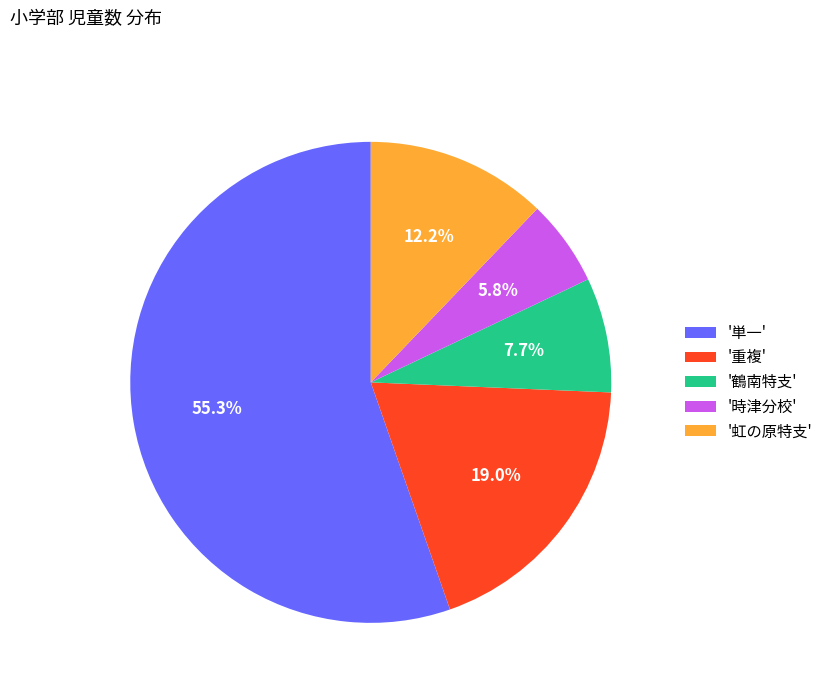

Is '単一' the majority of the pie?

Yes